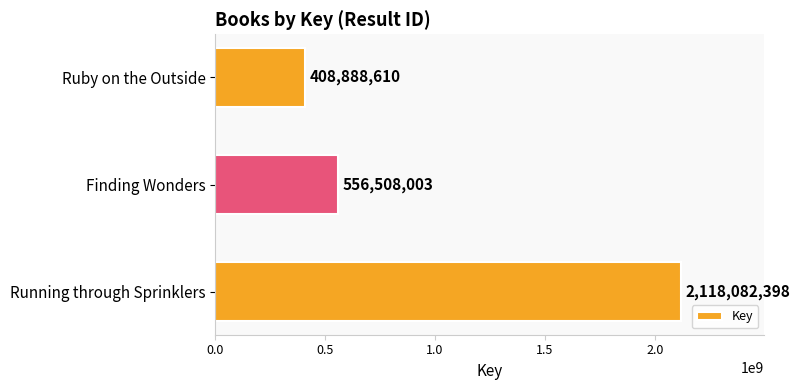

What is the maximum value shown in the chart?

2118082398